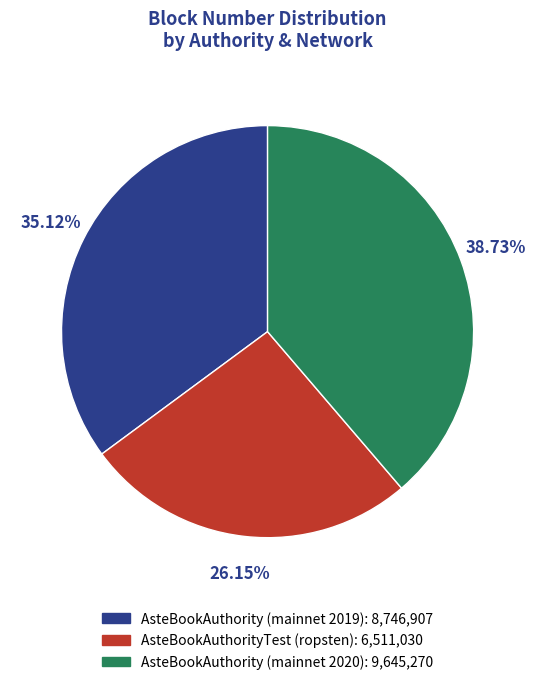

Is the sum of AsteBookAuthorityTest (ropsten) and AsteBookAuthority (mainnet 2019) greater than half?

Yes